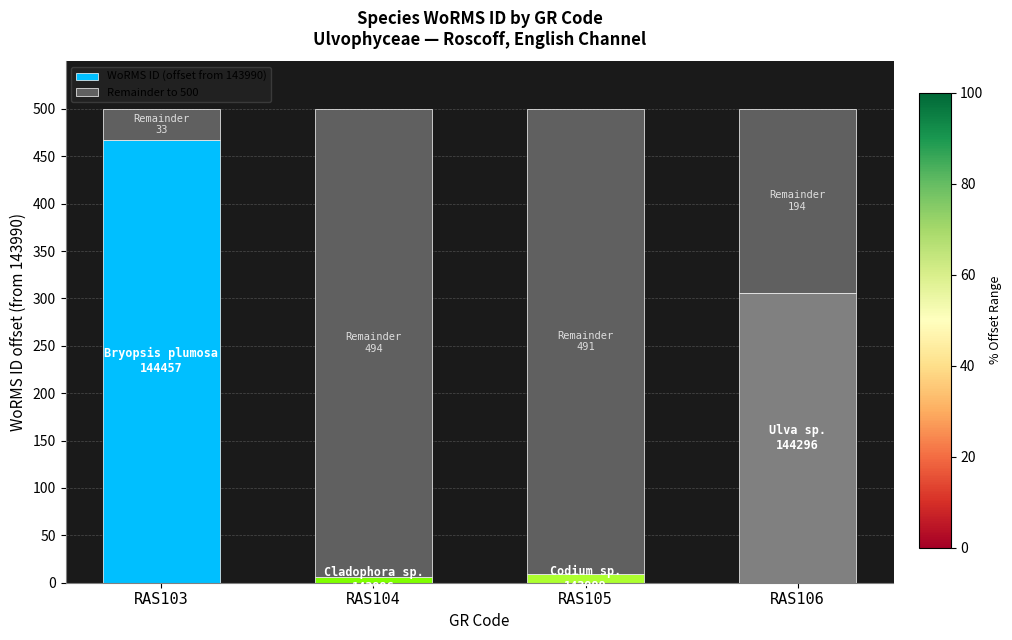

Reading right to left, what are the values for WoRMS ID (offset from 143990)?

306	9	6	467